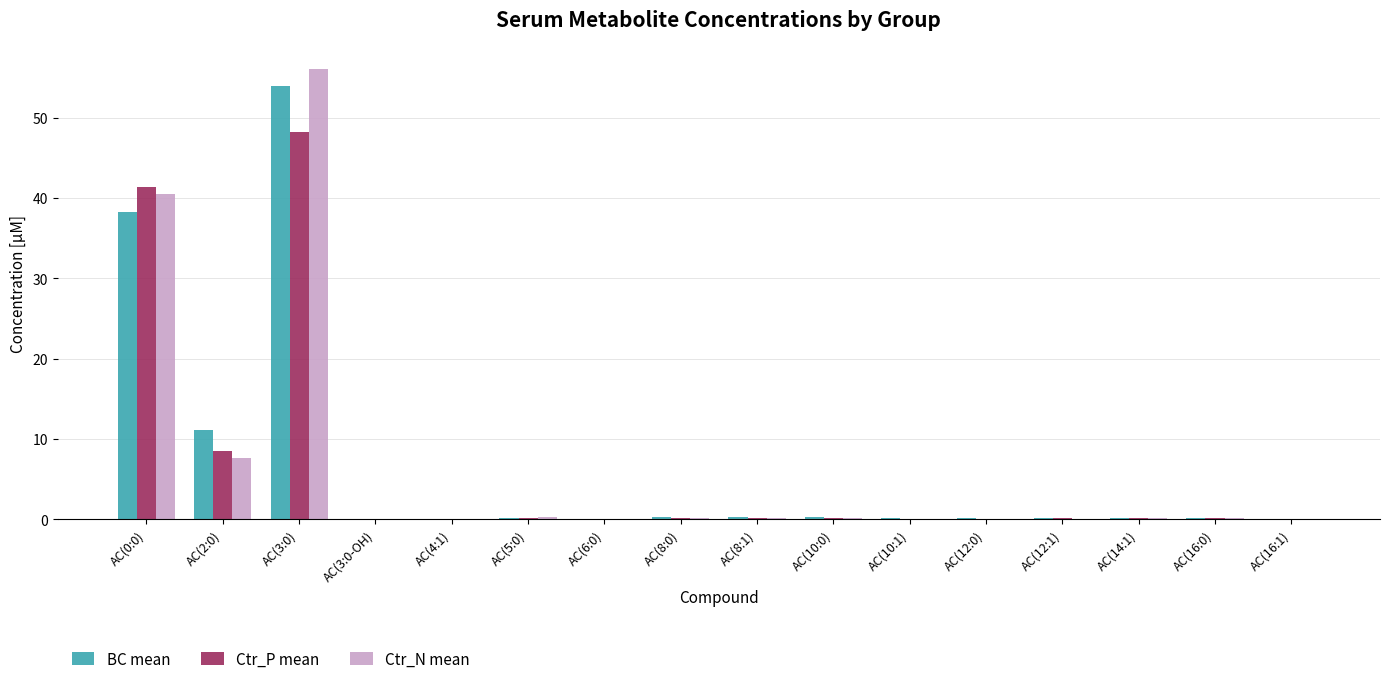

What is the total value across all series at AC(2:0)?

27.2